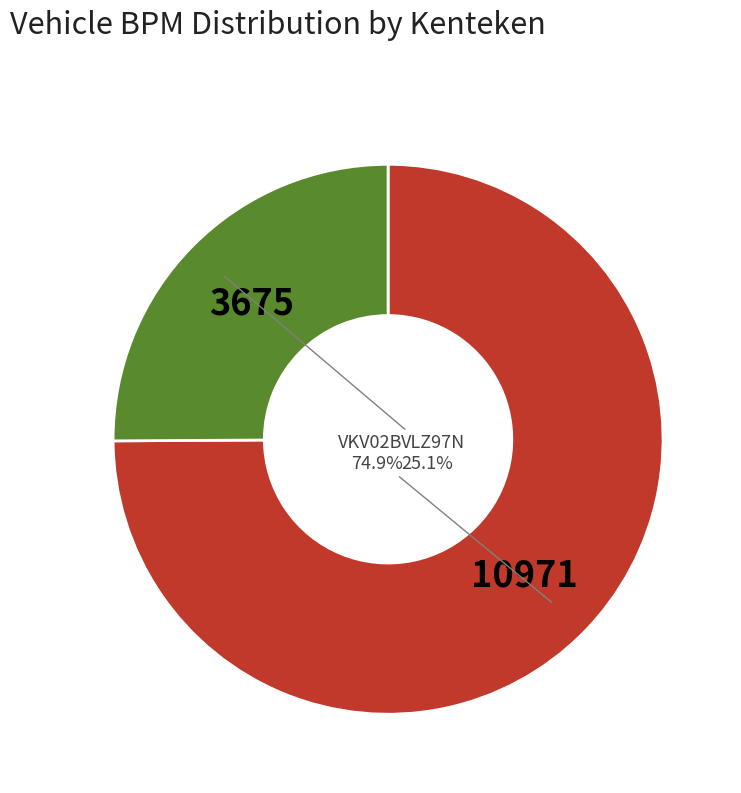

Is there a majority slice in this chart?

Yes